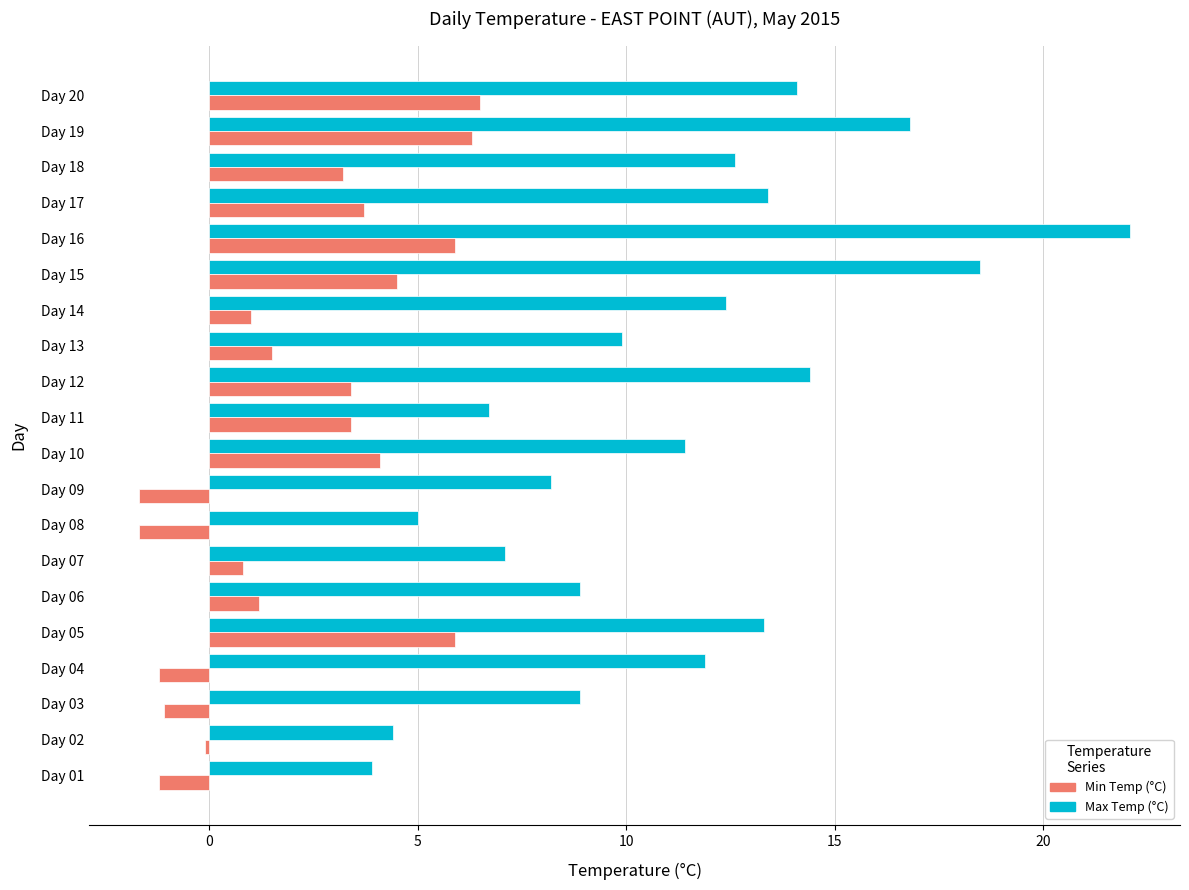

Which category has the highest value across all series?

Day 16